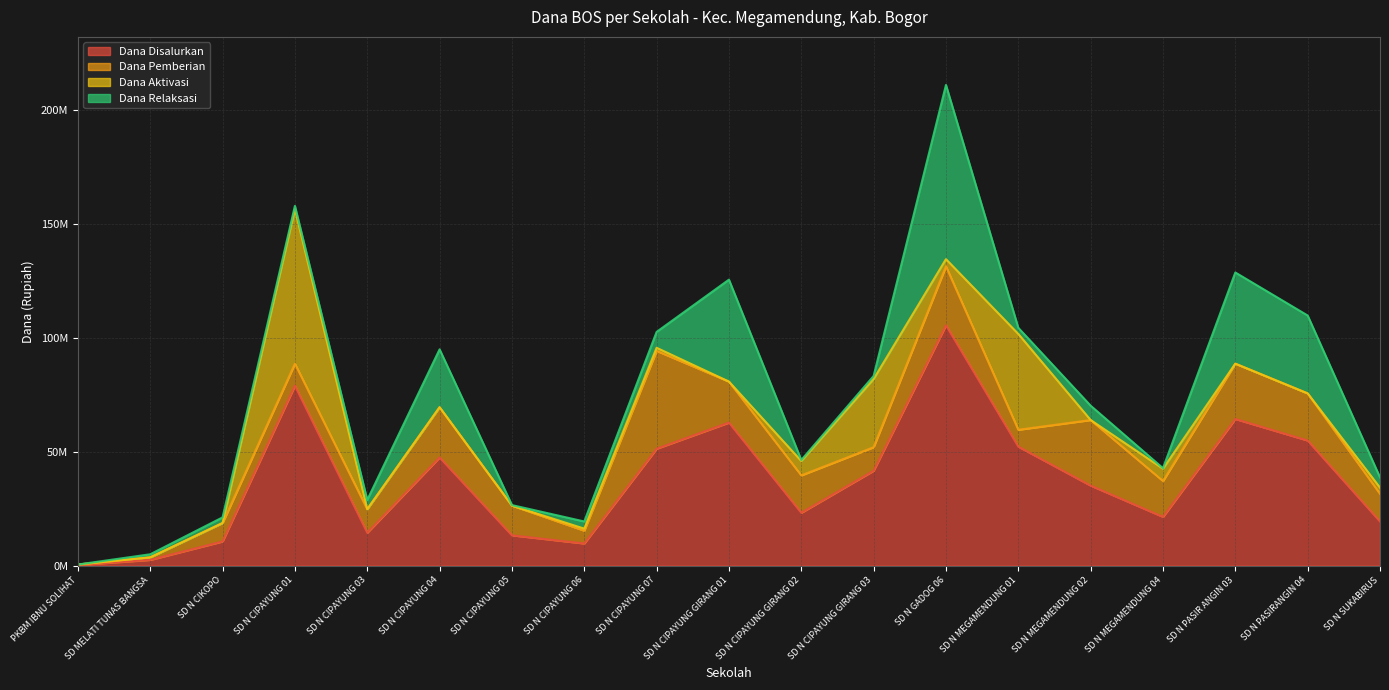

At SD N CIKOPO, list the series in order from largest to smallest.

Dana Disalurkan, Dana Pemberian, Dana Relaksasi, Dana Aktivasi